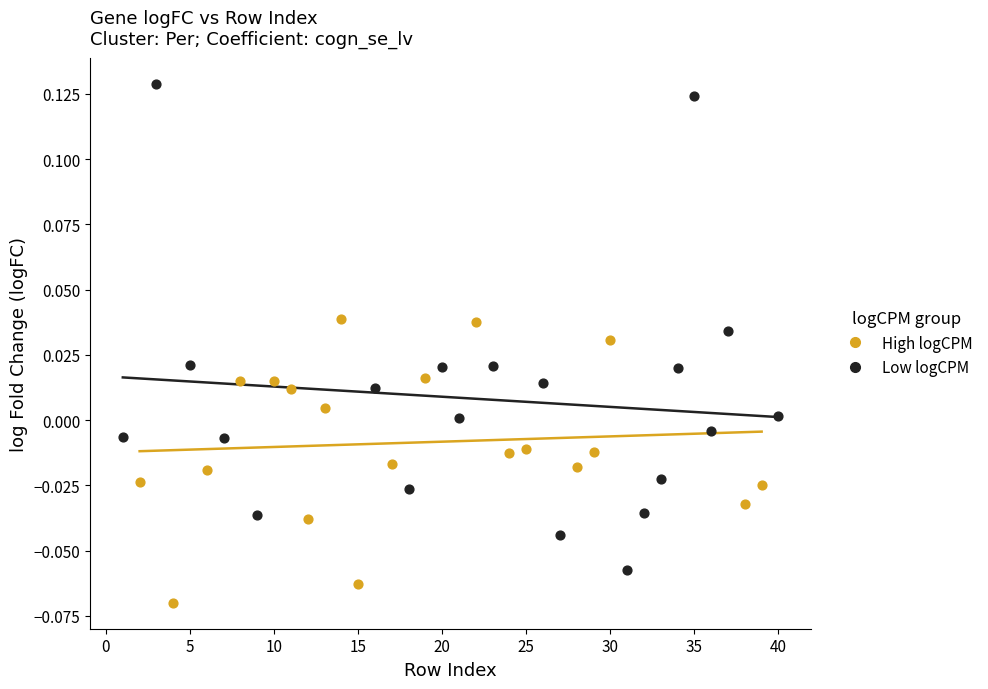

Which series reaches the maximum Y coordinate?

Low logCPM